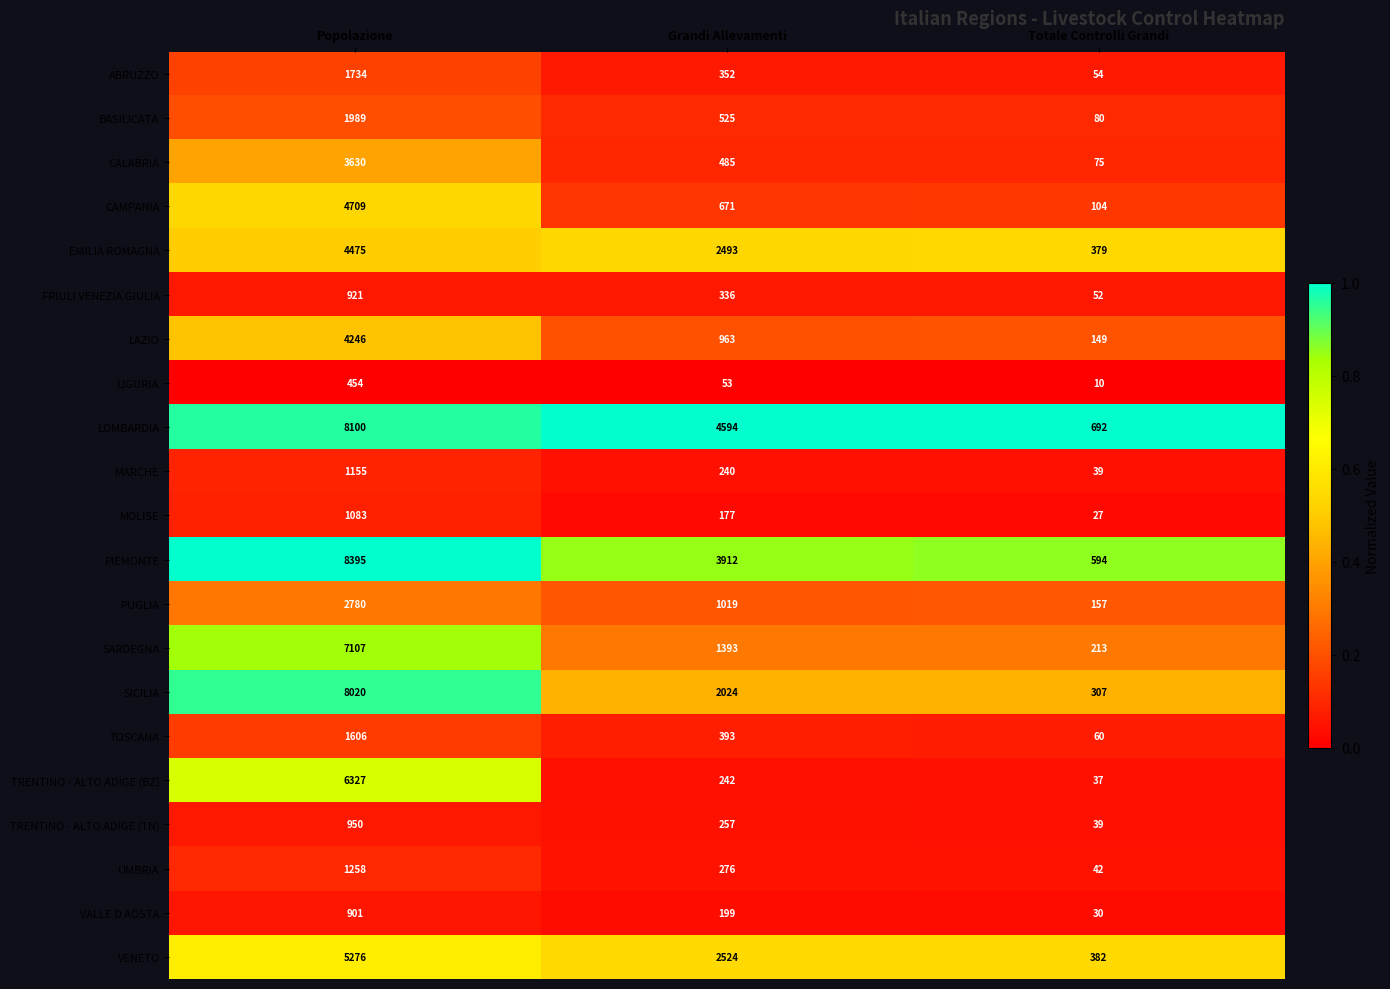

The LOMBARDIA series shows 8100 at Popolazione. True or false?

True